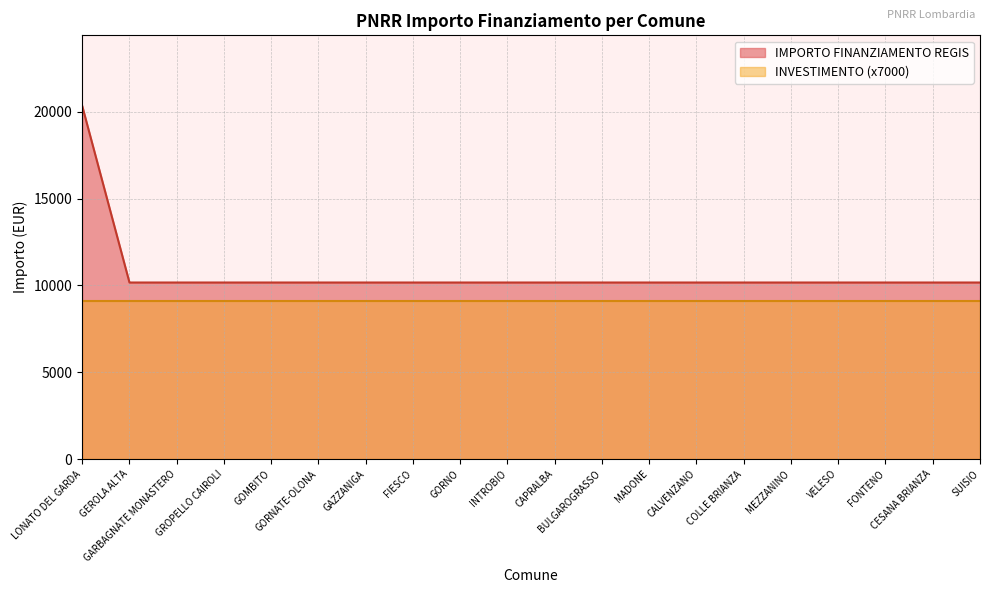

What is the maximum value shown in the chart?

20344